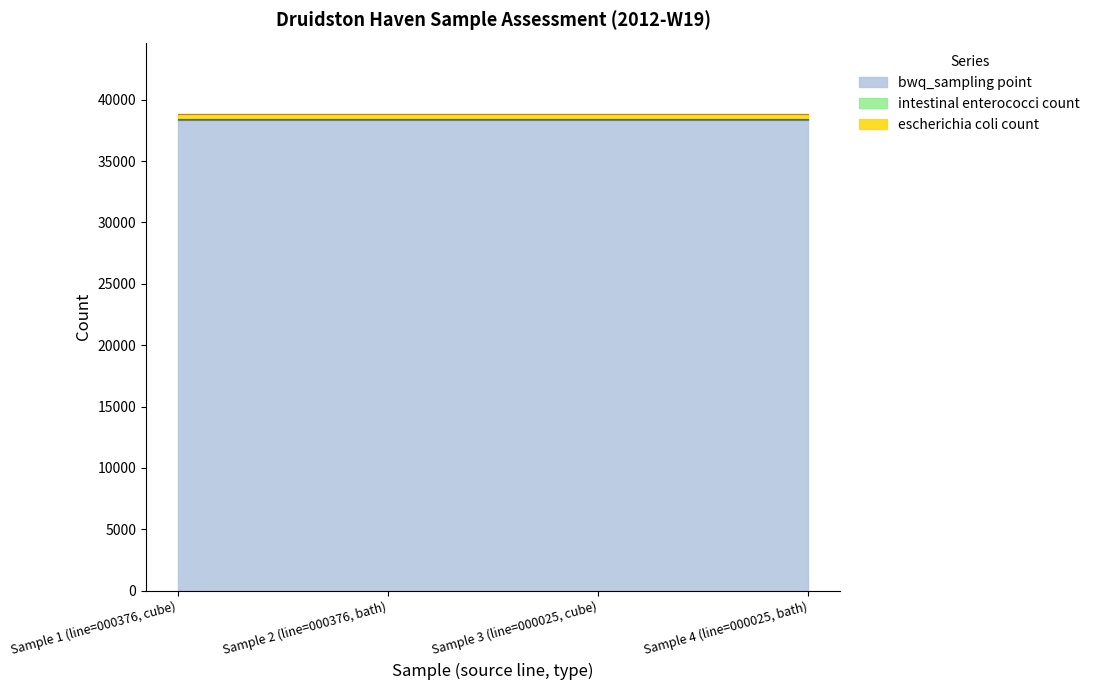

True or false: intestinal enterococci count and escherichia coli count cross at least once.

False